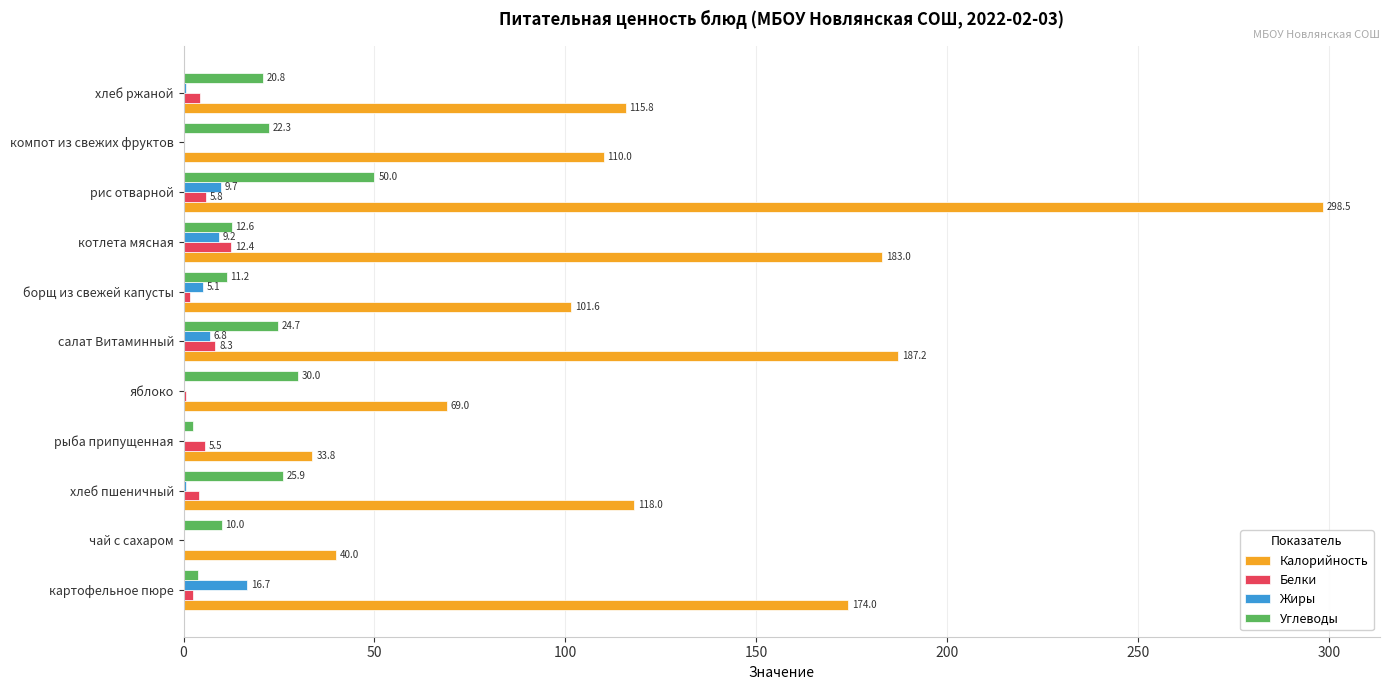

How many distinct data groups are displayed?

4